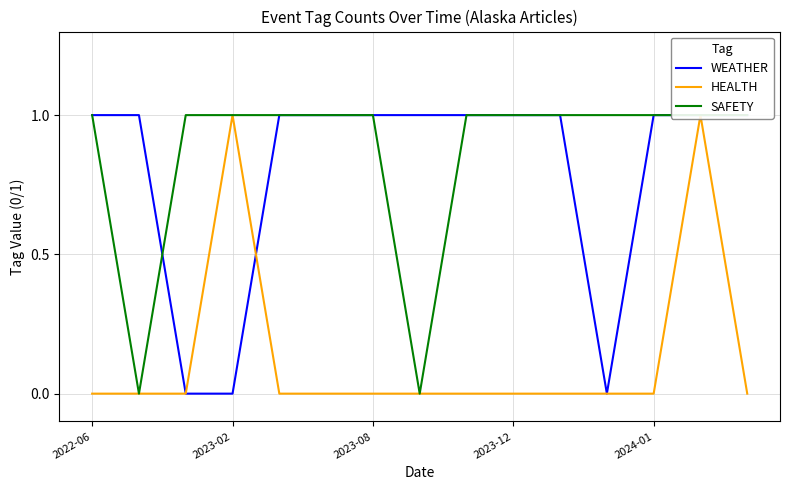

How many values in the HEALTH series exceed 0?

2